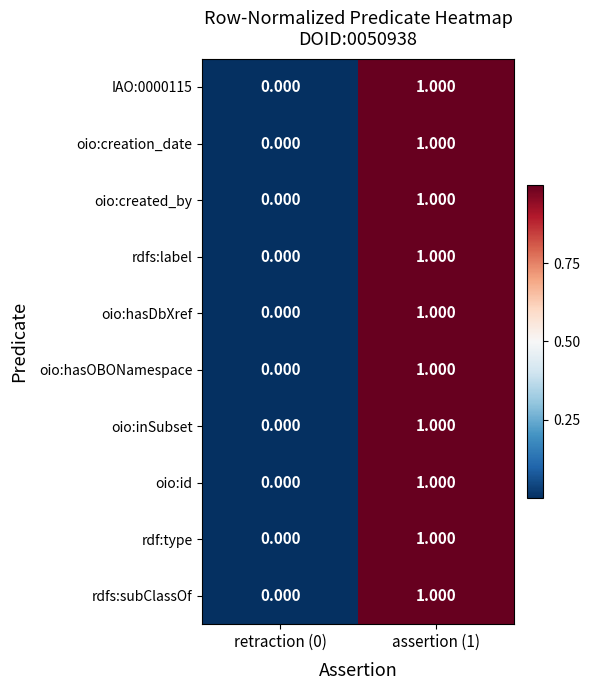

Is the value of rdfs:subClassOf at assertion (1) greater than the value of rdfs:label at retraction (0)?

Yes